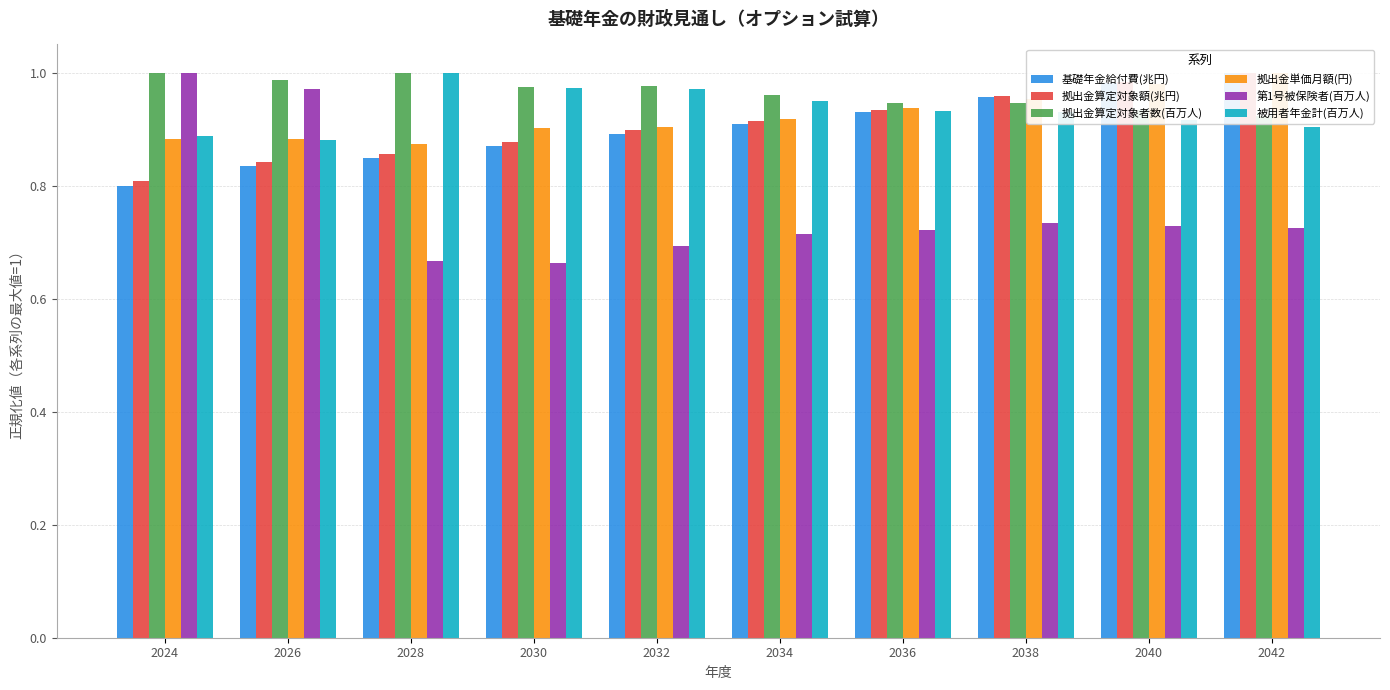

What is the maximum value for 拠出金算定対象者数(百万人)?

1.0